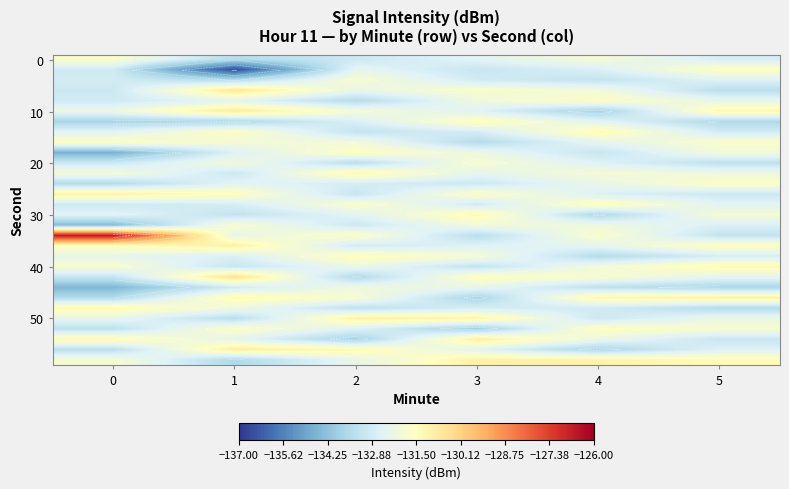

What is the spread (max minus min) of values at 0?

8.0